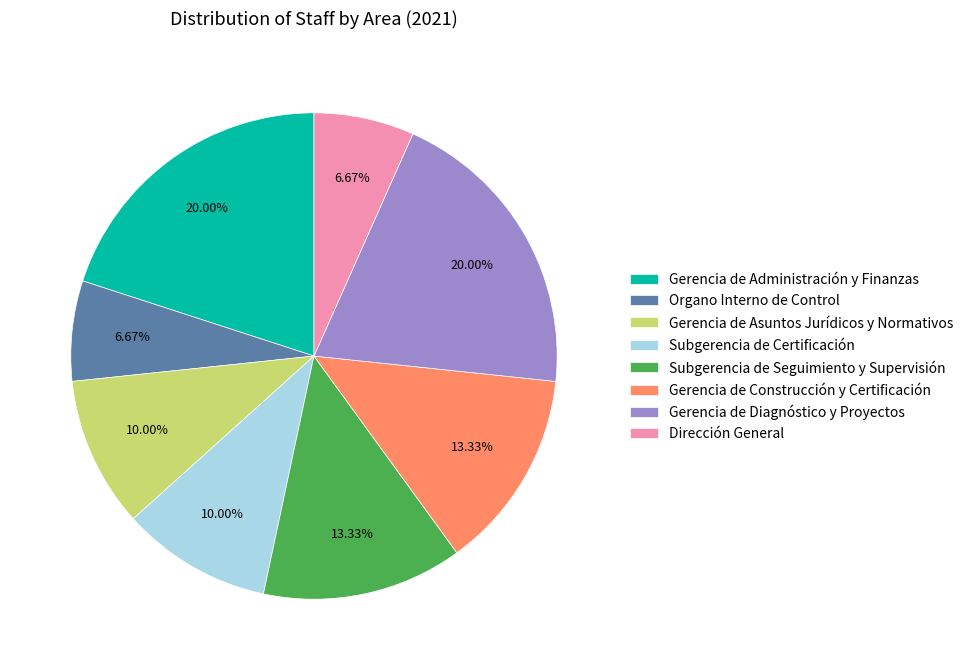

To the nearest percent, what is the combined percentage of Subgerencia de Certificación and Gerencia de Diagnóstico y Proyectos?

30%